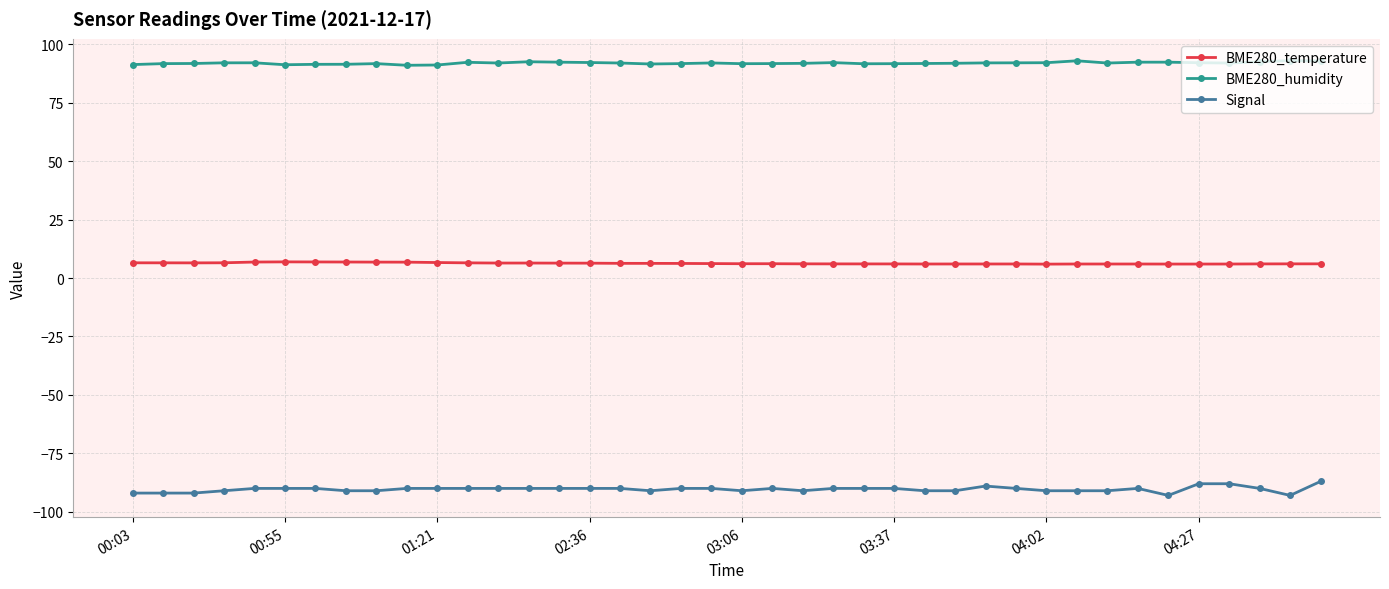

What is the value of the Signal point at the 16th from the left?

-90.0